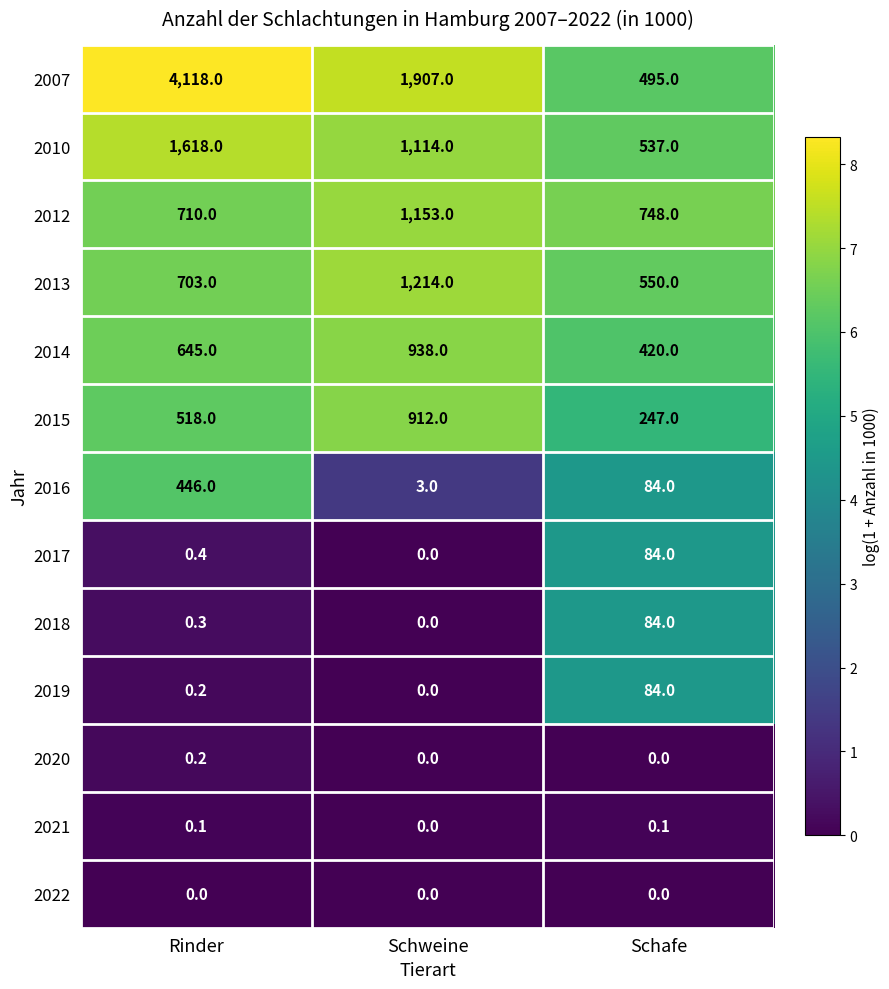

What is the approximate value of 2010 at Schafe?

537.0